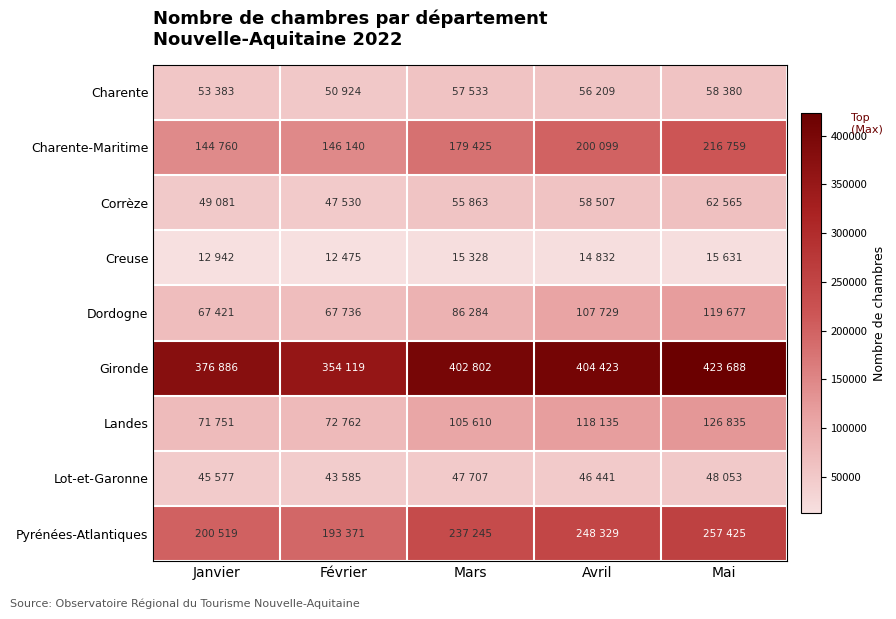

Which label corresponds to the largest value in the chart?

Mai